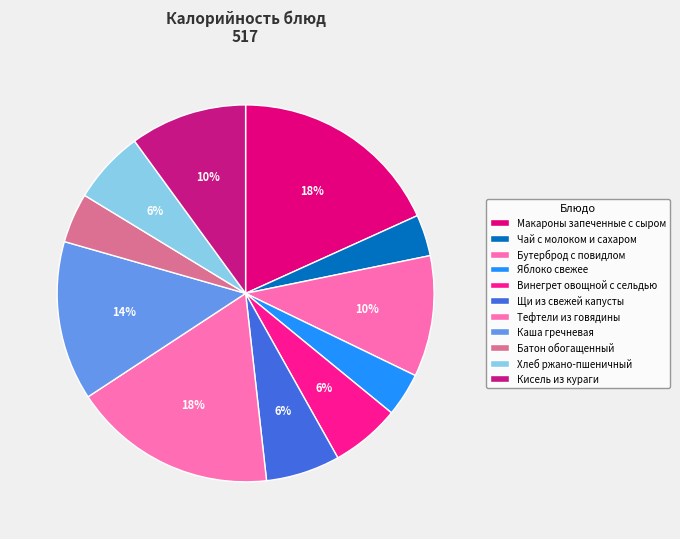

How many slices are in this pie chart?

11